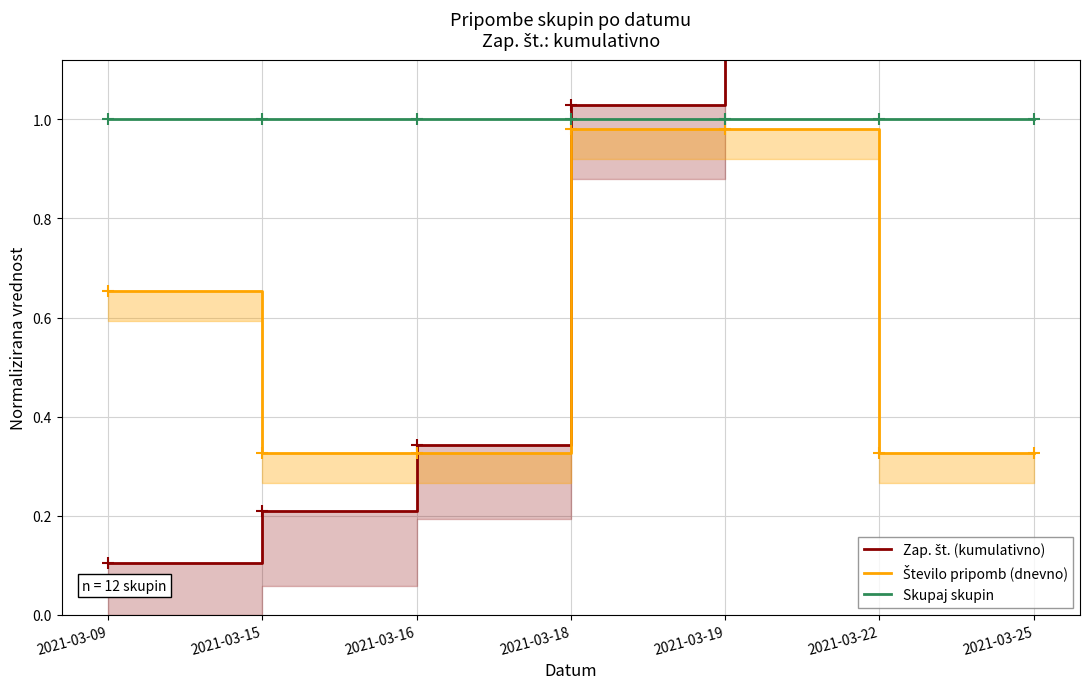

True or false: Zap. št. (kumulativno) has more than 2 points higher than both neighbors.

False